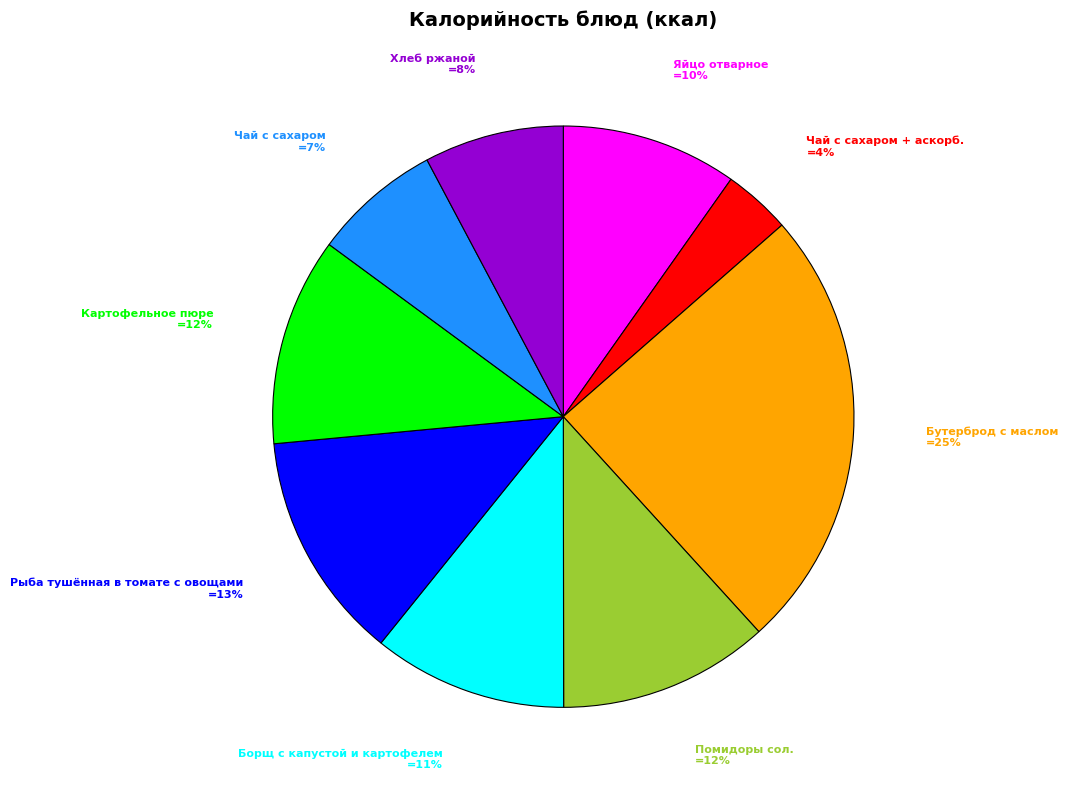

How many slices are in this pie chart?

9